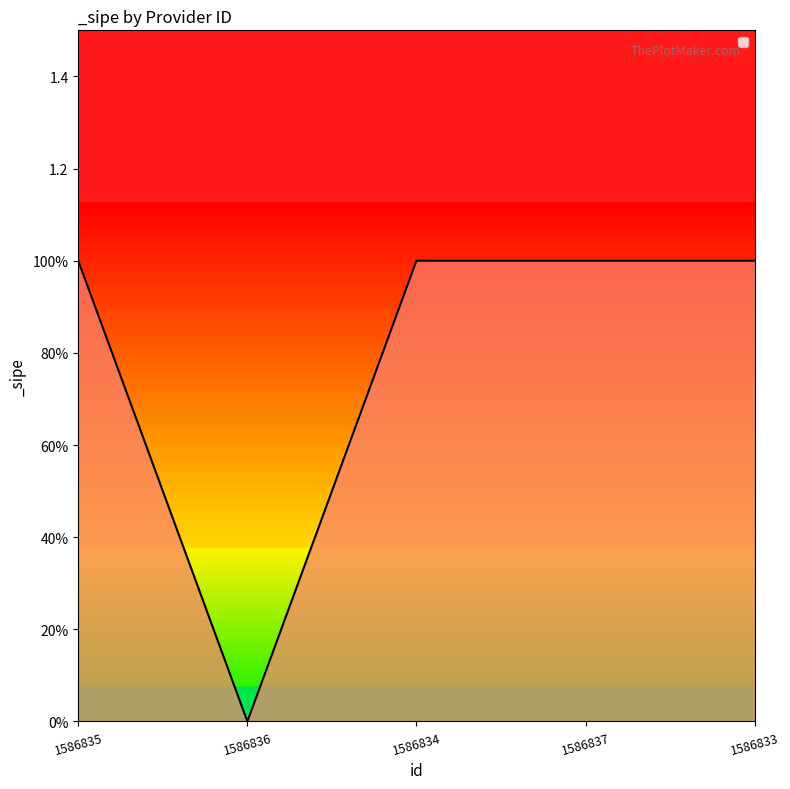

What is the average value?

1